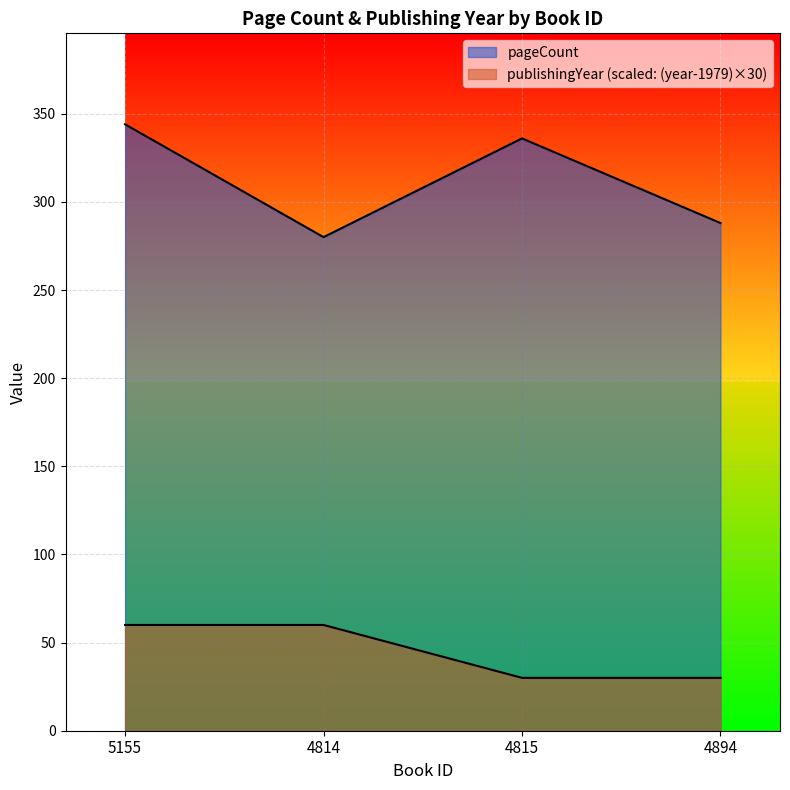

What is the label of the 1st point from the left?

5155